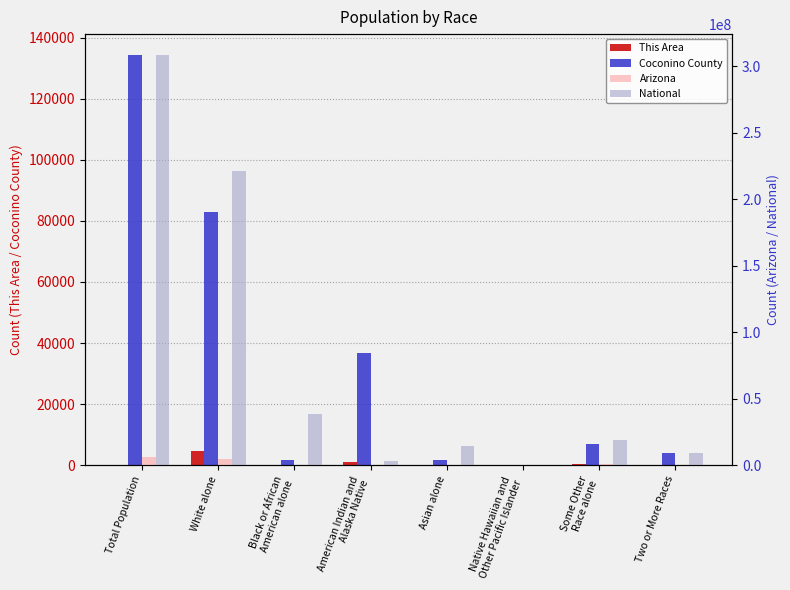

What position from the left is Some Other
Race alone?

7